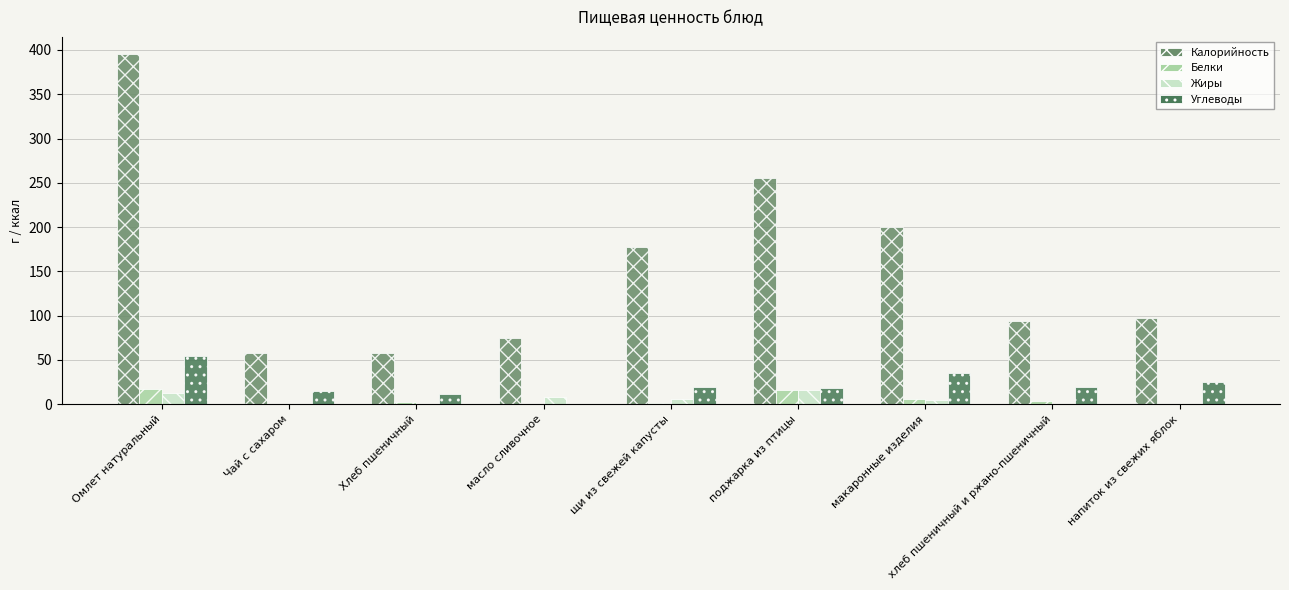

Count the number of data series in this chart.

4